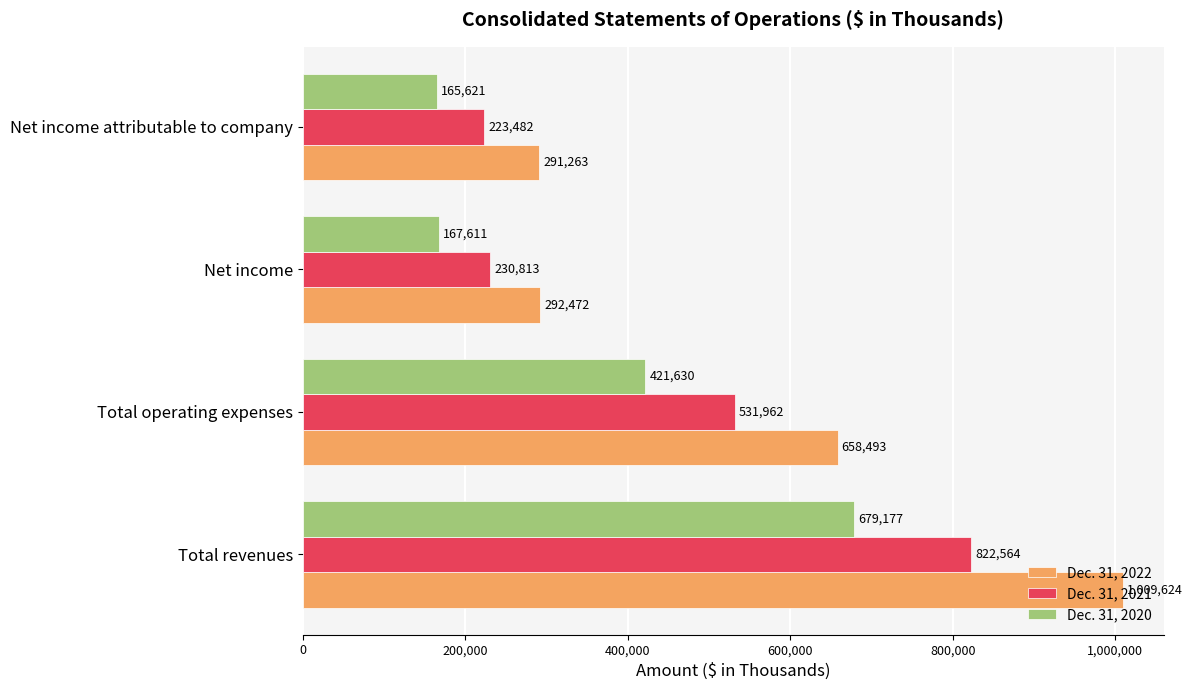

Which category has the lowest value in the Dec. 31, 2022 series?

Net income attributable to company